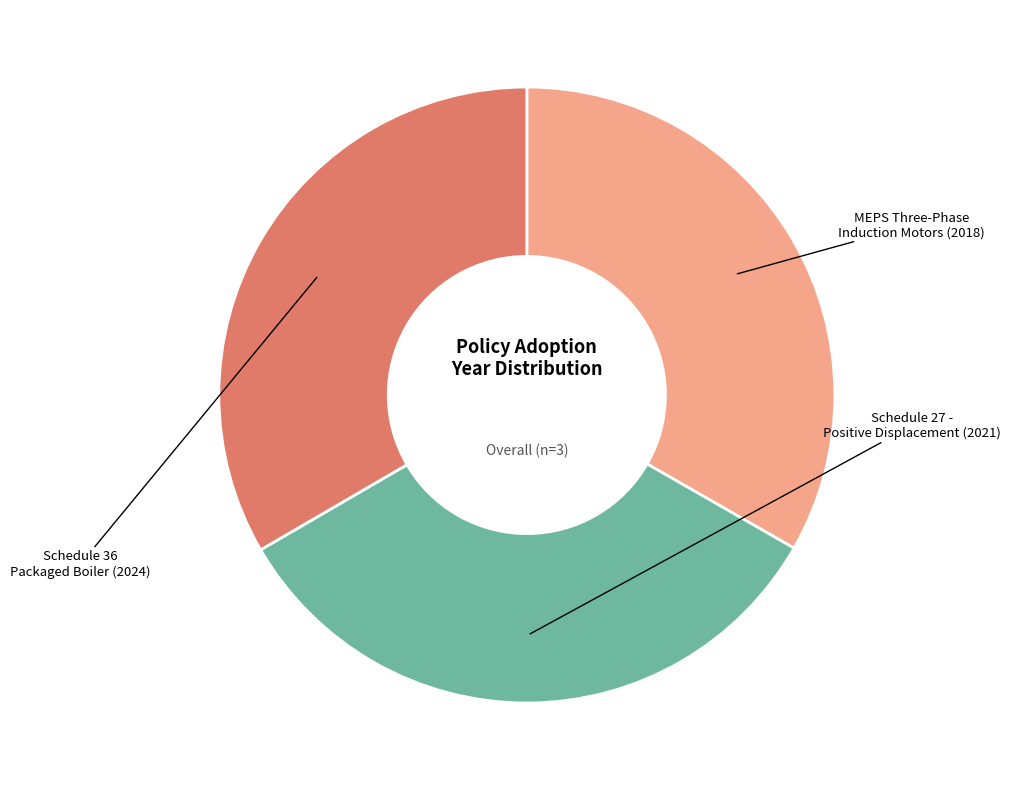

Does any single category account for the majority?

No